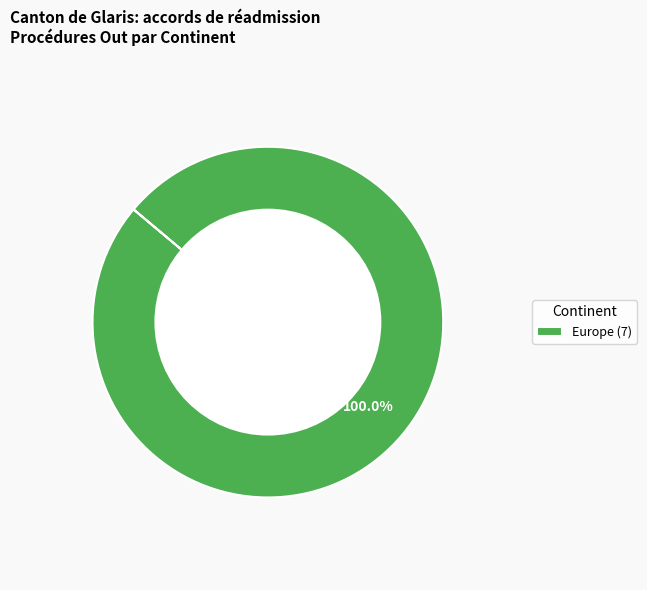

Which category accounts for the majority?

Europe (7)